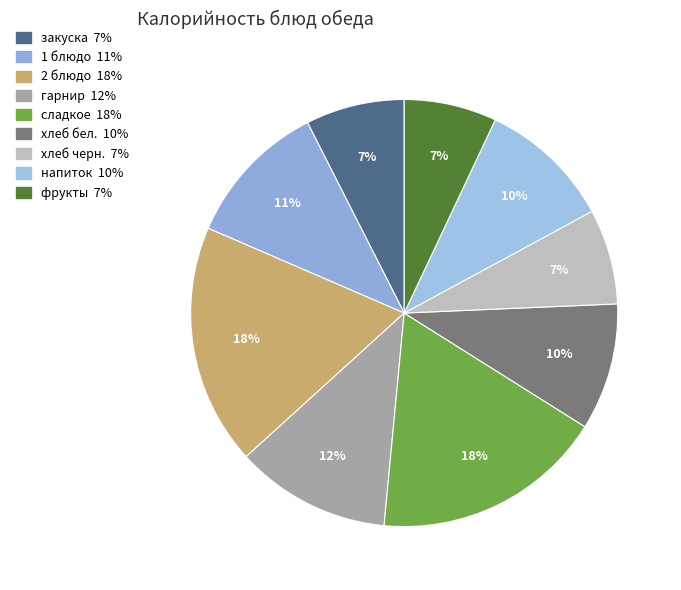

How much of the chart is everything except напиток?

89.9%